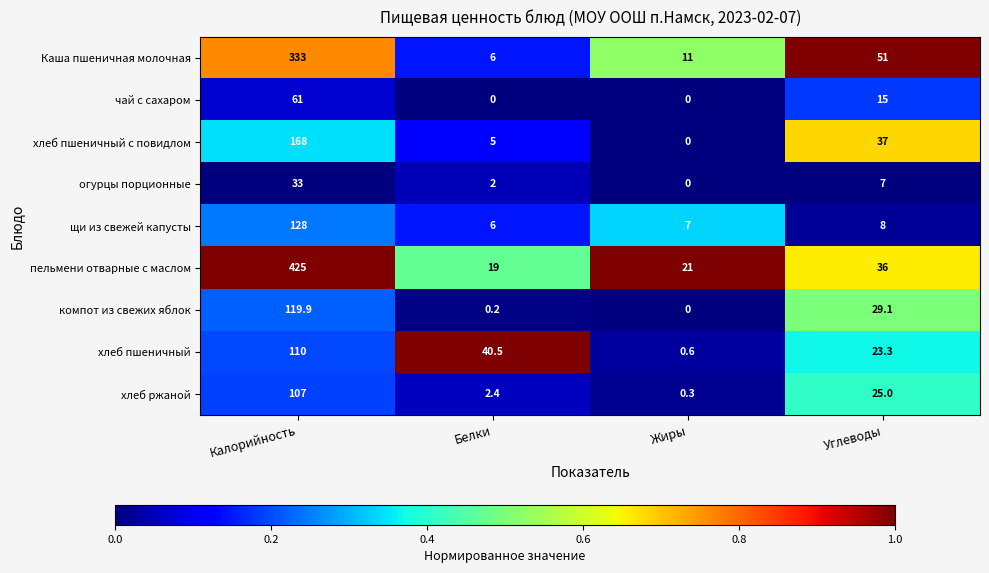

Which series has the widest spread of values?

пельмени отварные с маслом